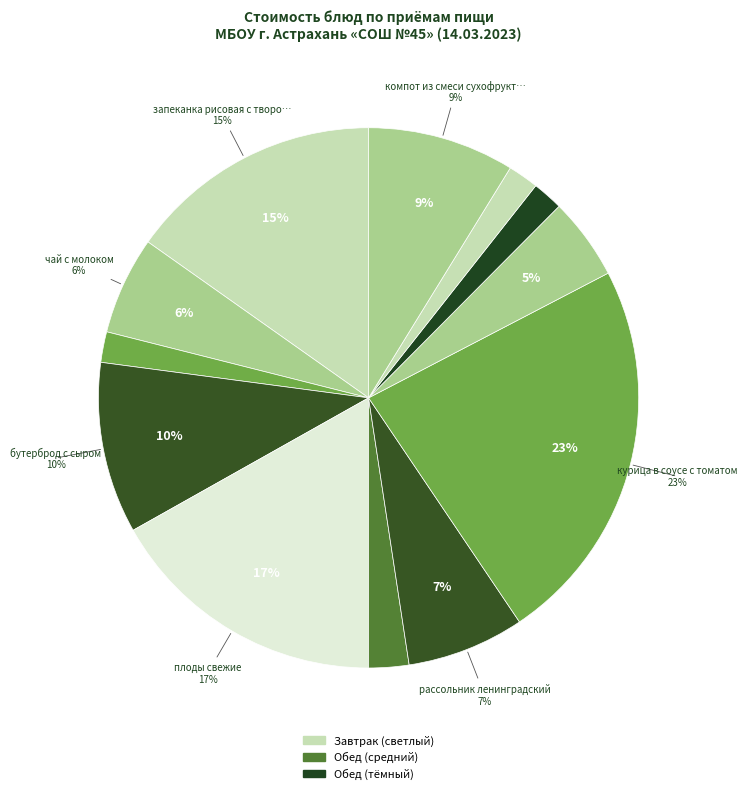

To the nearest percent, what percentage of the pie is макаронные изделия?

5%